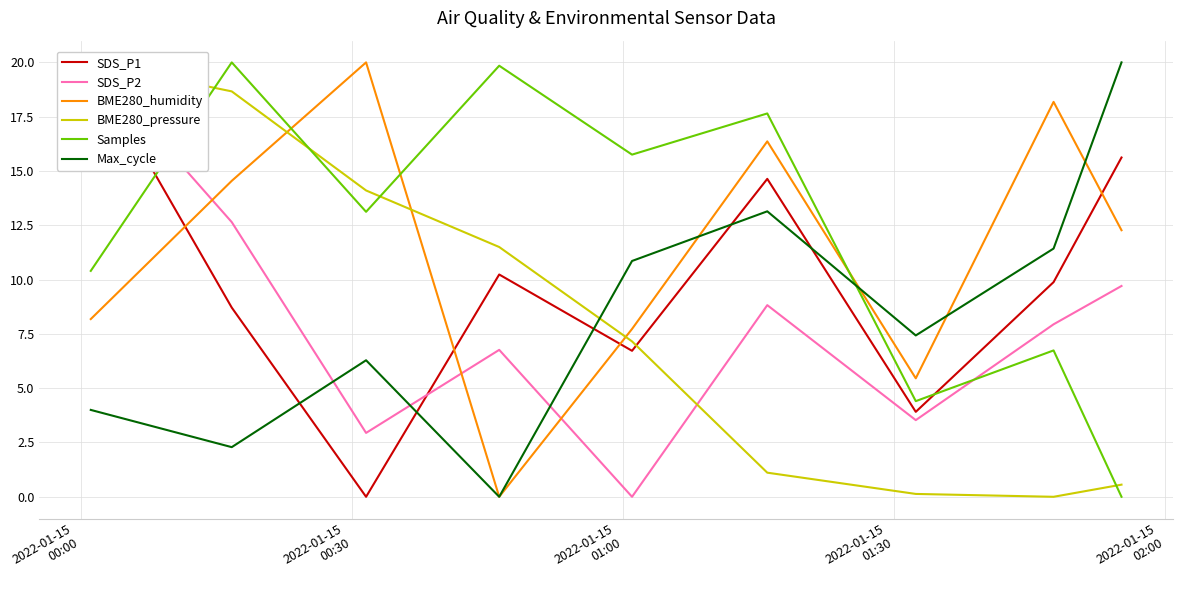

How many intersections are there between BME280_humidity and Samples?

3